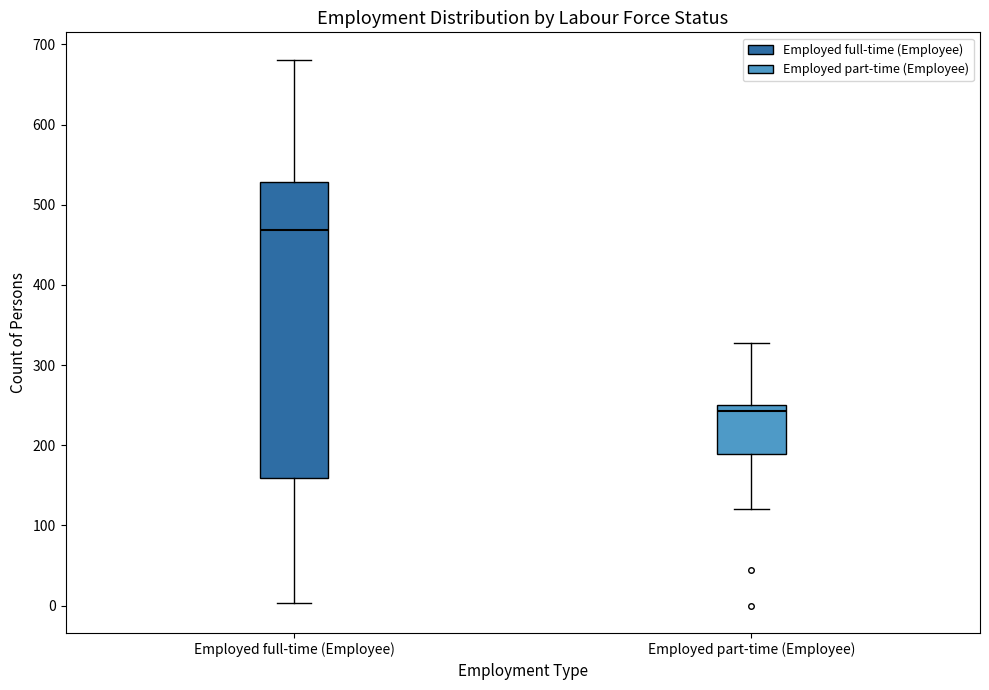

Reading left to right, transcribe this box plot: for each box, give where its median line is, the range the box spans, and where its two whiskers end, as read against the y-axis. The values are not printed on the chart, so give them approximately, as read against the axis.

Employed full-time (Employee): median 470, box 160 to 530, whiskers 0 to 680
Employed part-time (Employee): median 240, box 190 to 250, whiskers 120 to 330